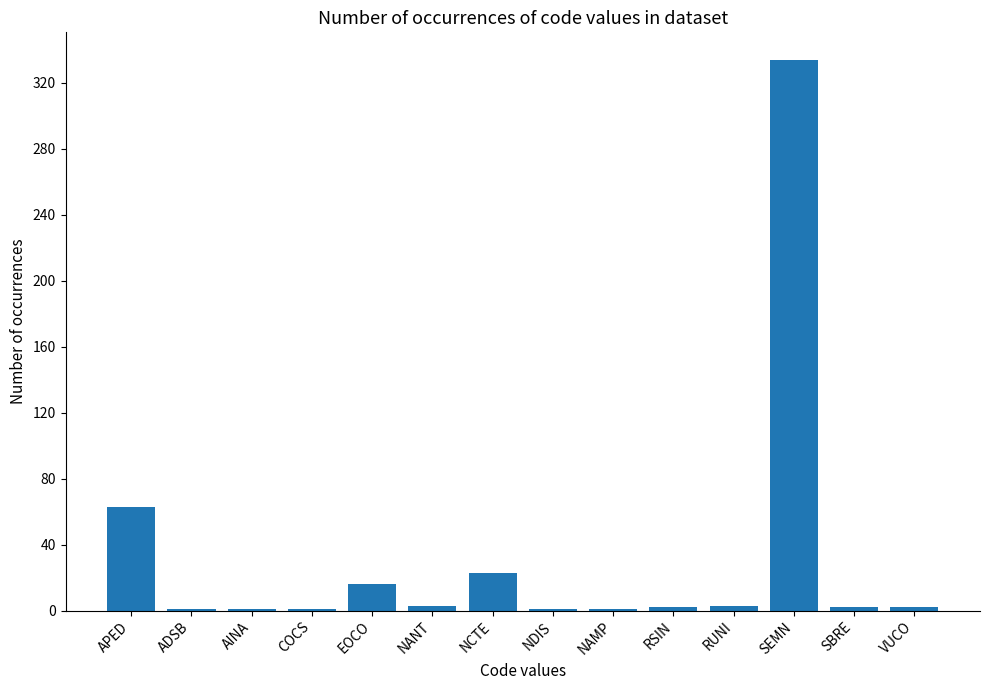

Count the number of categories in the chart.

14